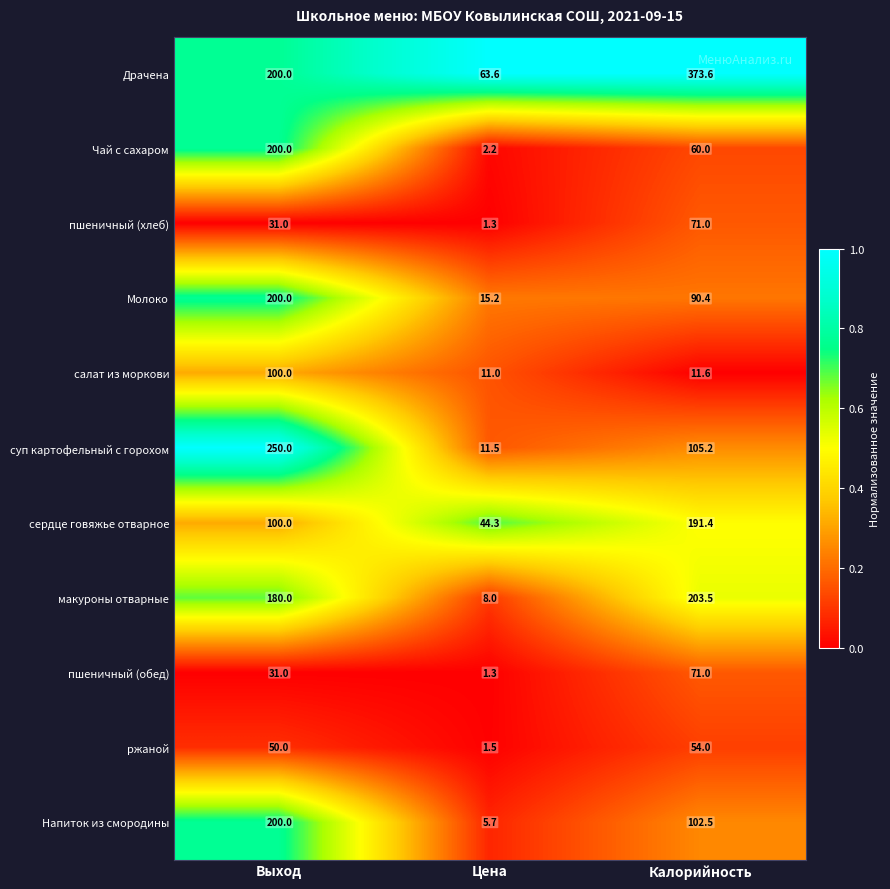

What is the difference between the highest and lowest values at Калорийность?

362.0